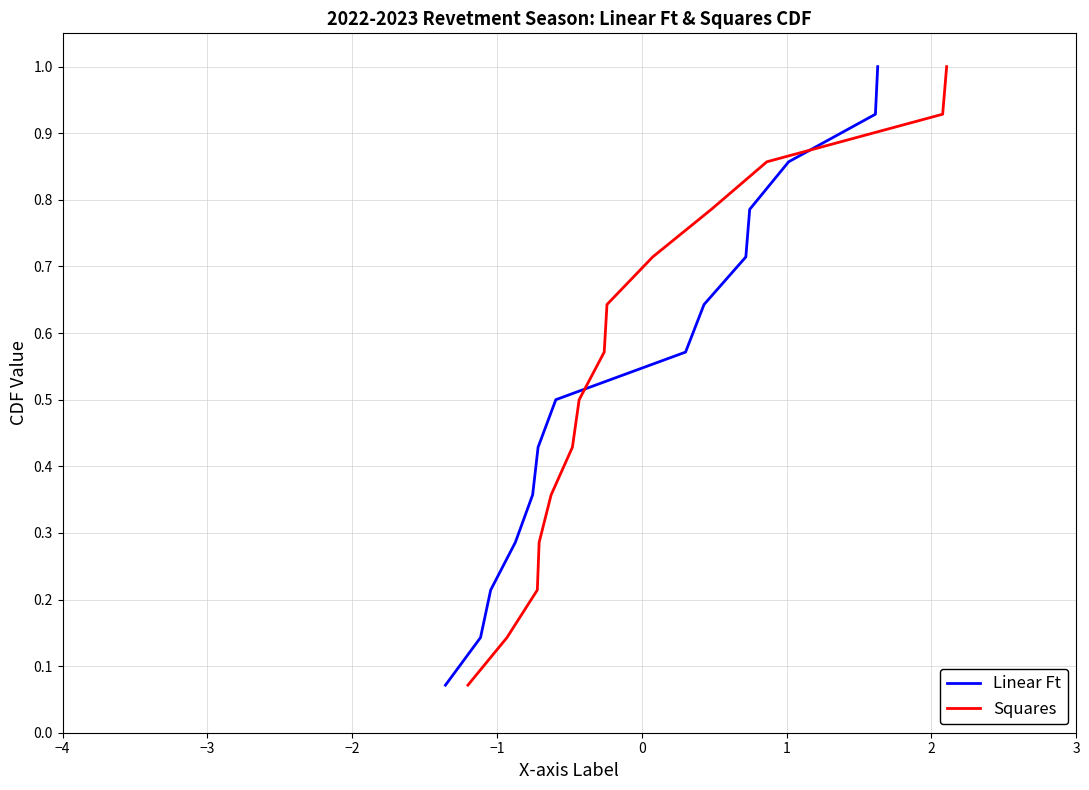

What is the sum of all Linear Ft values?

7.5